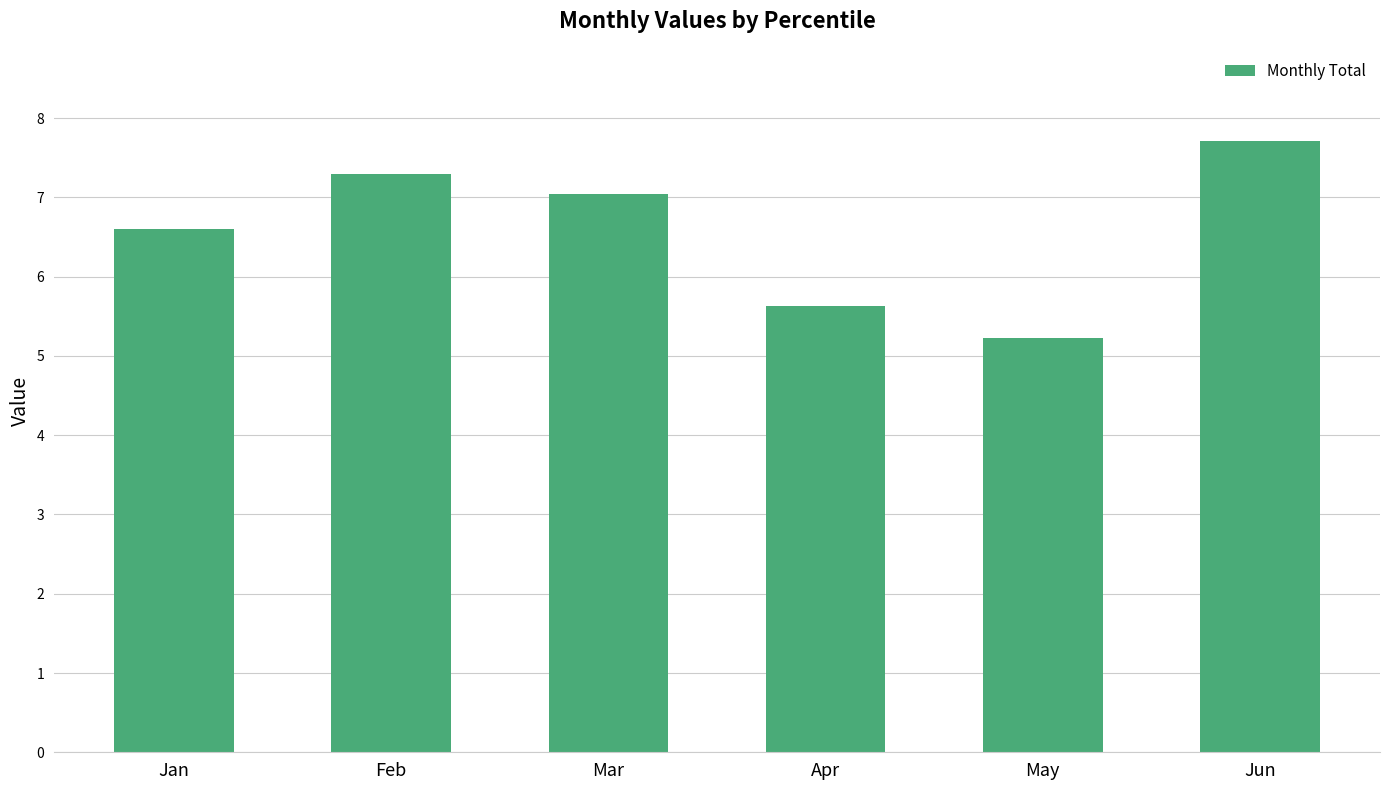

Count the number of categories in the chart.

6